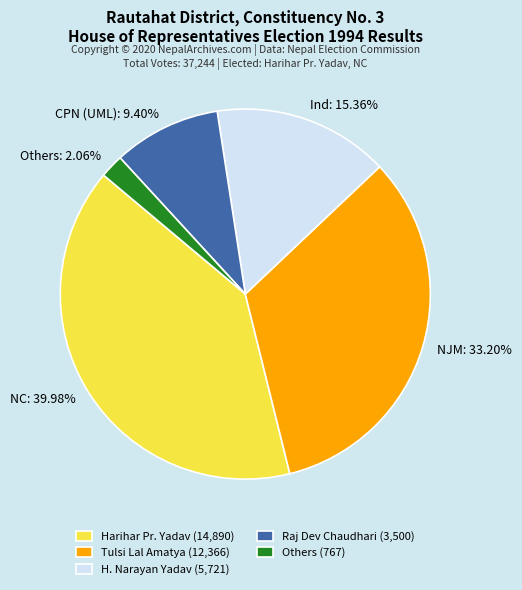

How many slices are in this pie chart?

5